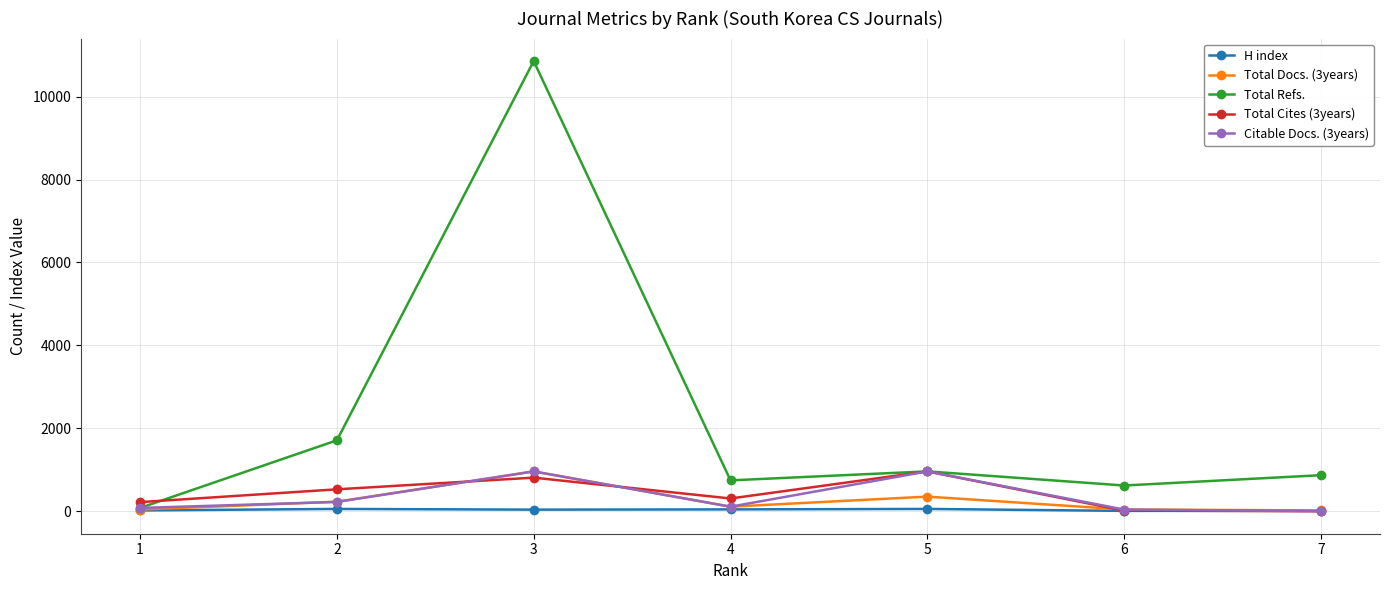

What is the average value of the Citable Docs. (3years) series?

339